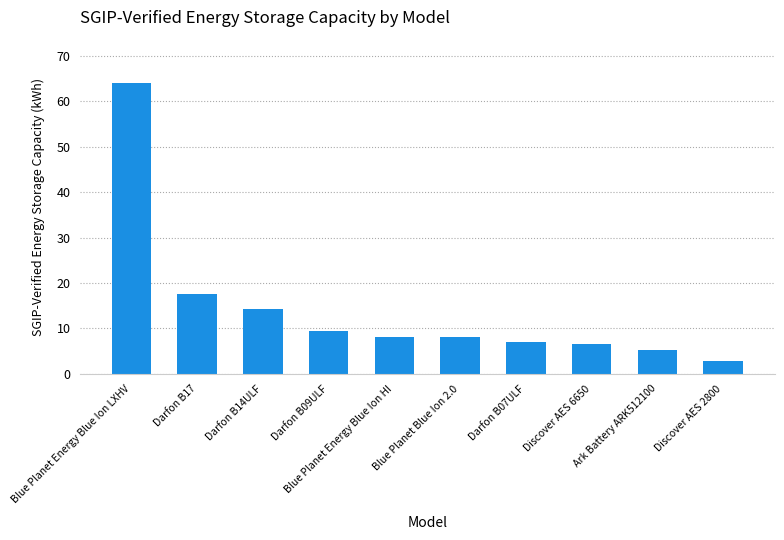

What is the smallest value displayed?

2.8